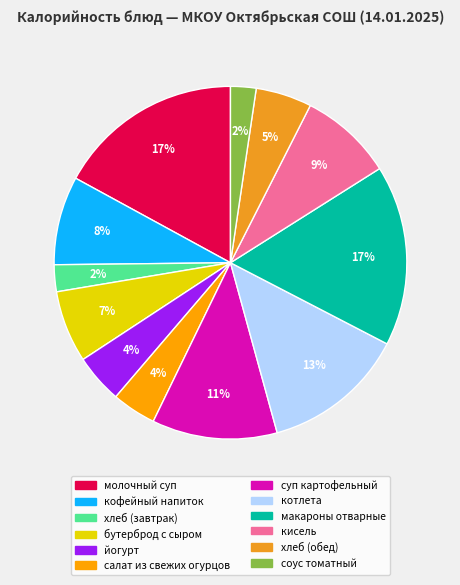

True or false: суп картофельный accounts for 3% of the total.

False